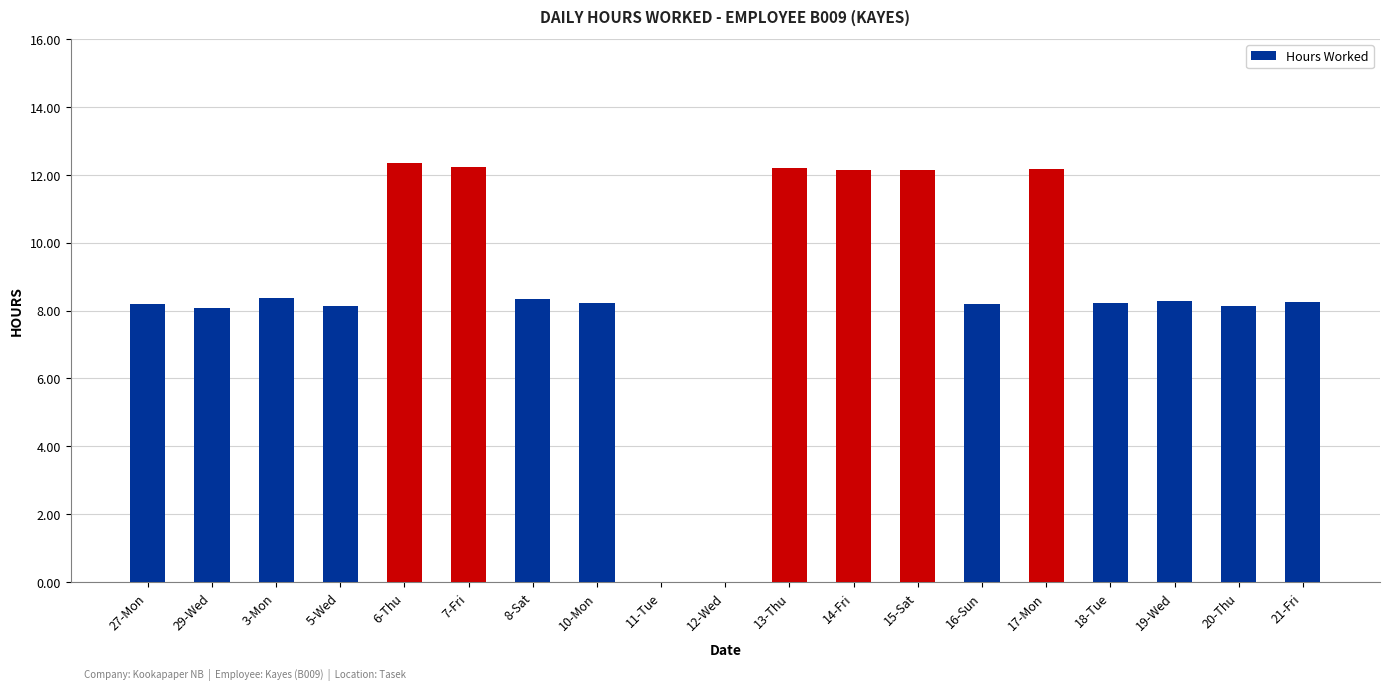

True or false: the data shows 11.9 at 5-Wed.

False